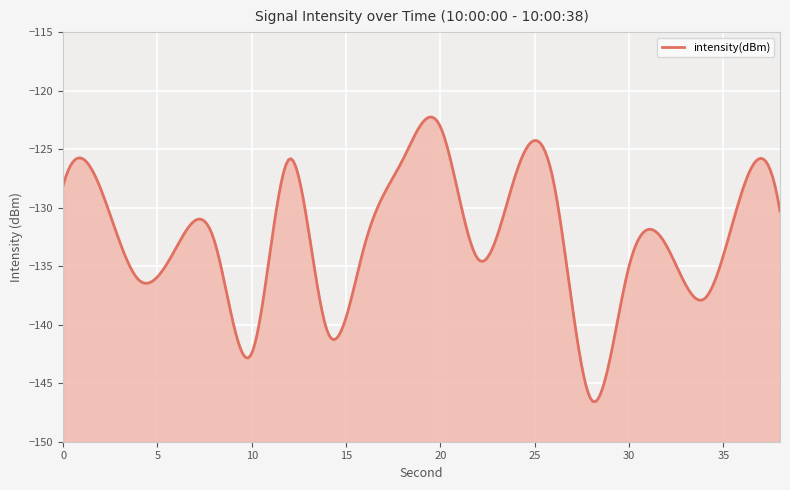

Reading left to right, list all the values displayed in this chart.

-128.1	-128.4	-136.2	-133.4	-132.8	-142.4	-125.8	-140.5	-133.1	-125.9	-123.1	-134.4	-127.1	-127.8	-146.4	-135.0	-133.3	-137.8	-128.6	-130.3